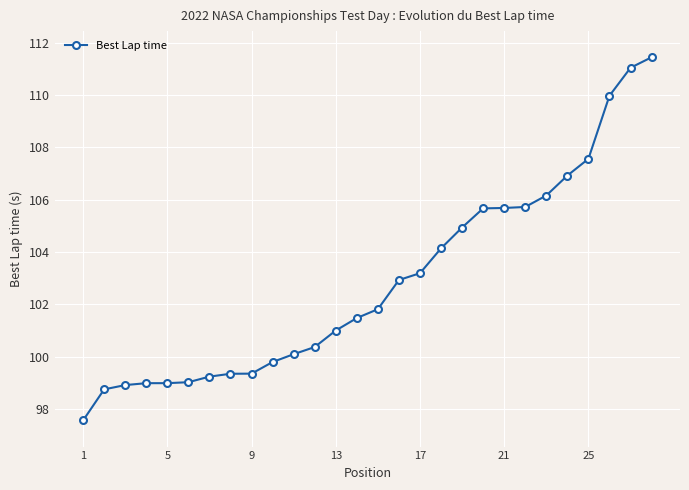

What is the minimum value shown in the chart?

97.6